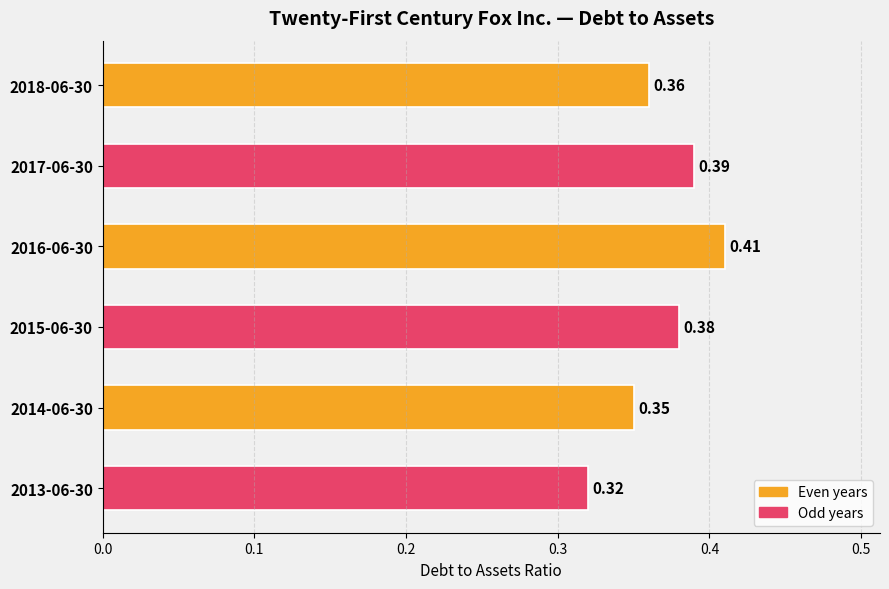

Which has a higher value, 2013-06-30 or 2018-06-30?

2018-06-30